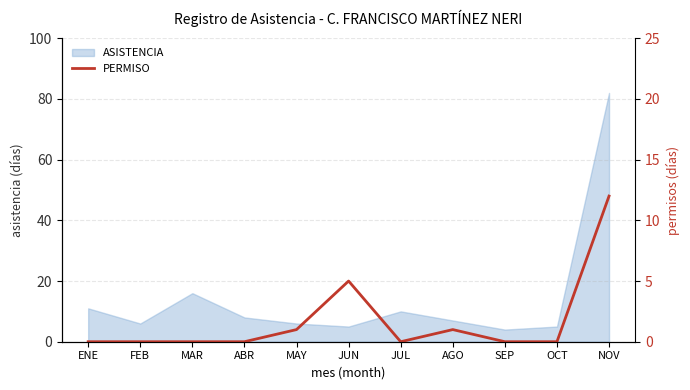

At which label is ASISTENCIA closest to 43?

MAR